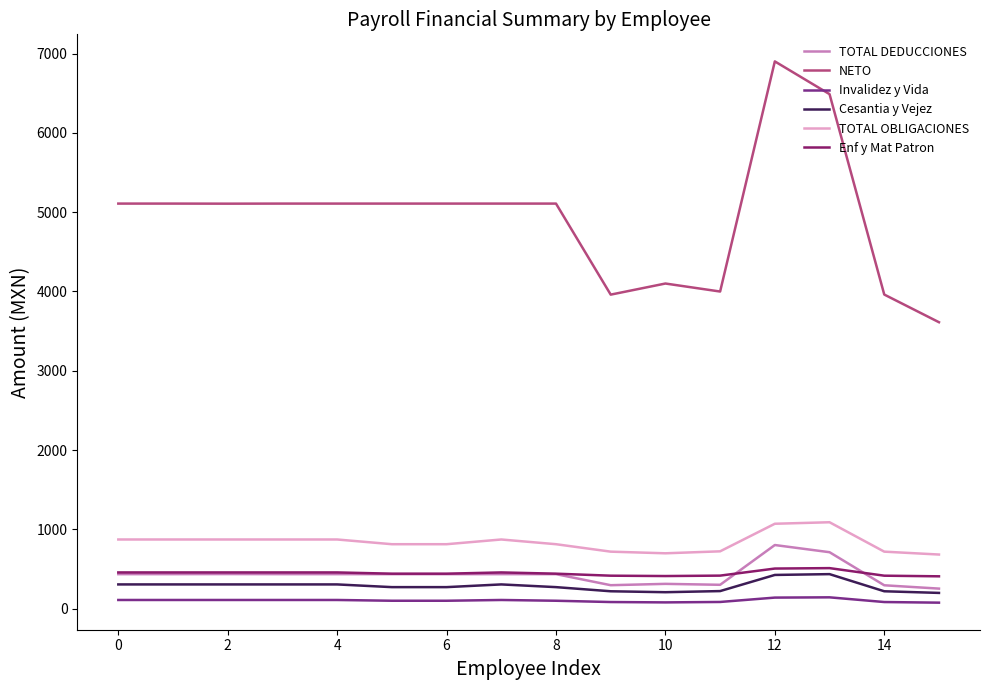

Which series has the largest total across all categories?

NETO